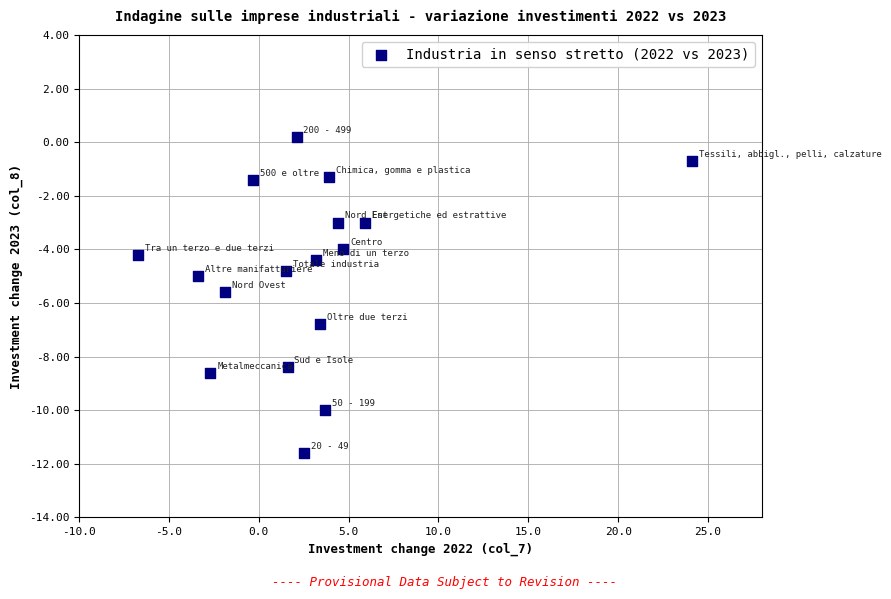

What is the range of X values (max minus min)?

30.8